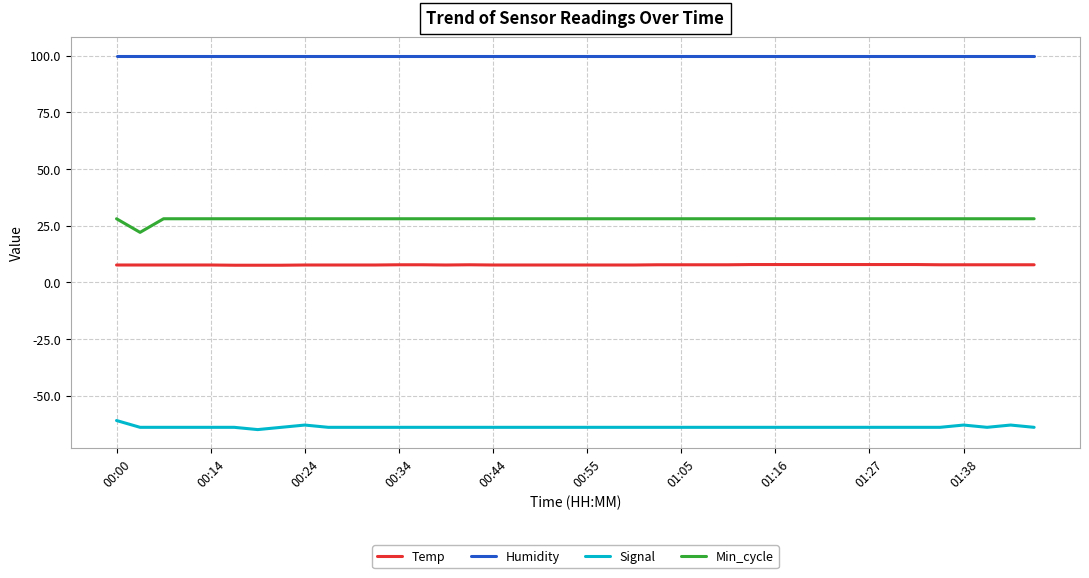

What is the highest value of the Temp series?

7.8